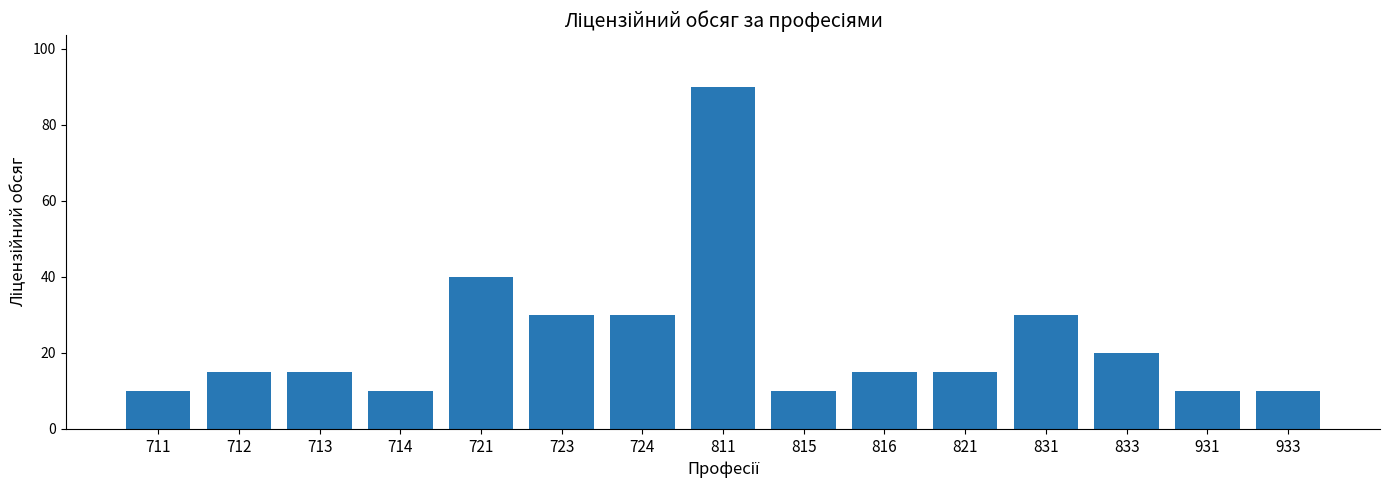

Are the bars horizontal?

No